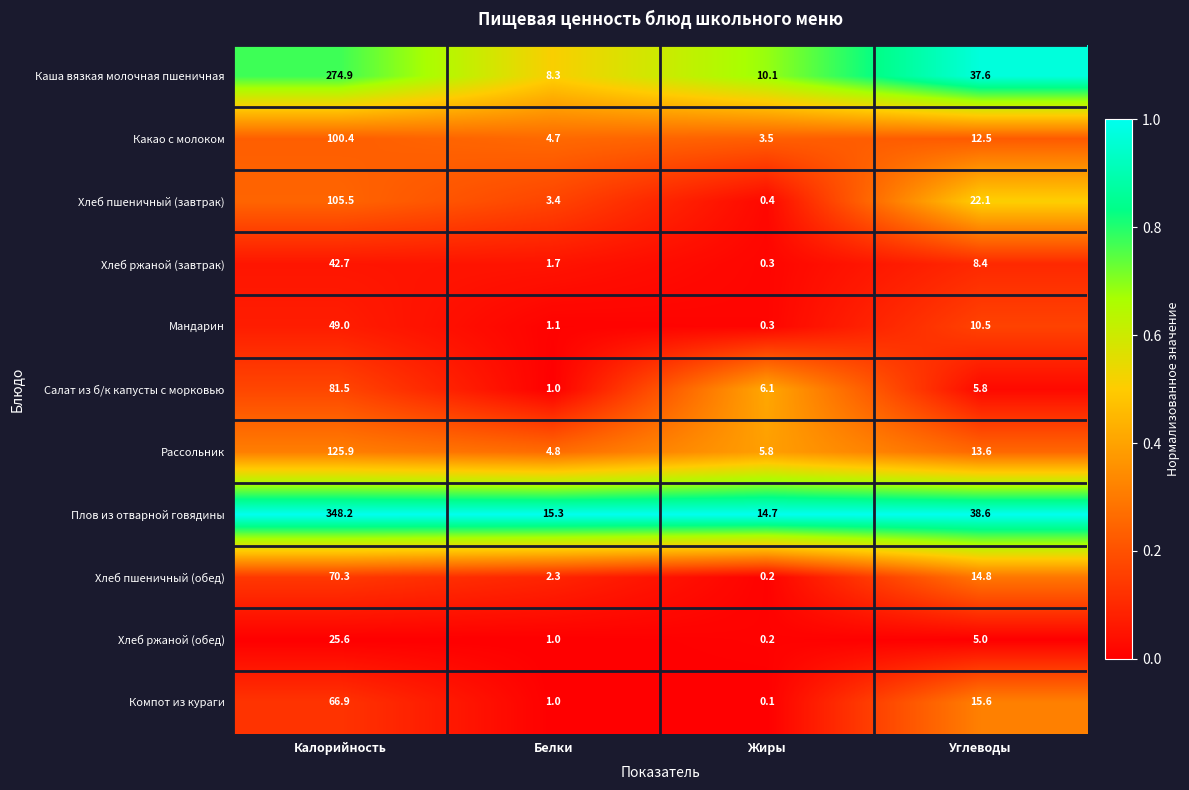

At which label does Мандарин reach its minimum?

Жиры